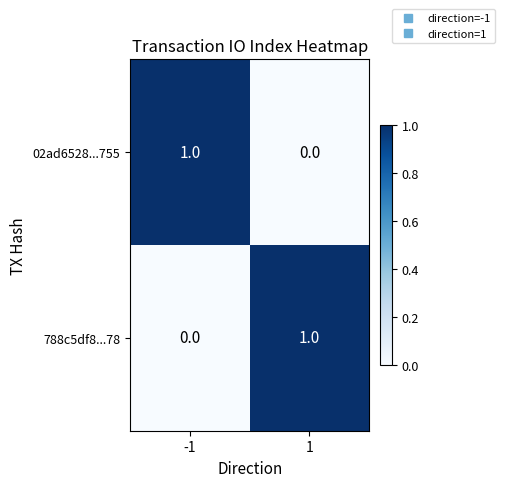

What is the total value across all series at 1?

1